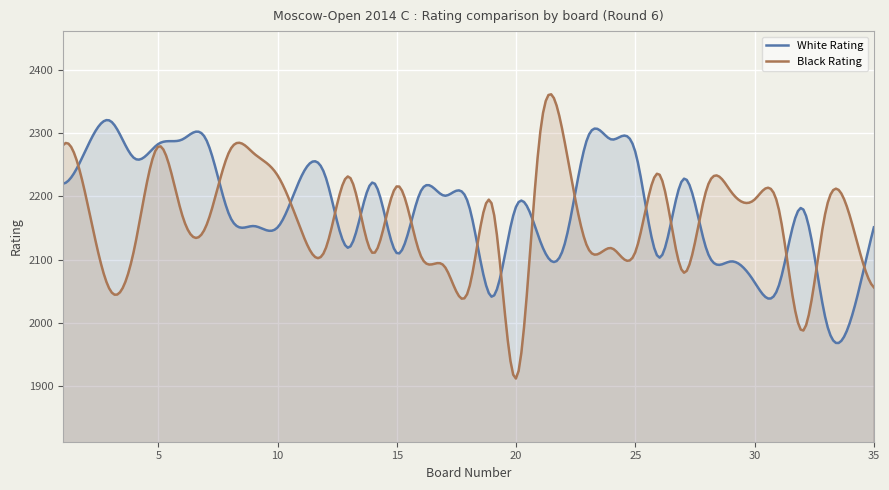

The Black Rating series shows 2119 at 4. True or false?

True